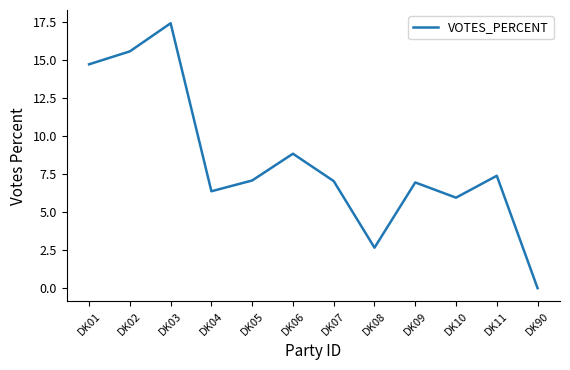

Where is the first local maximum?

DK03